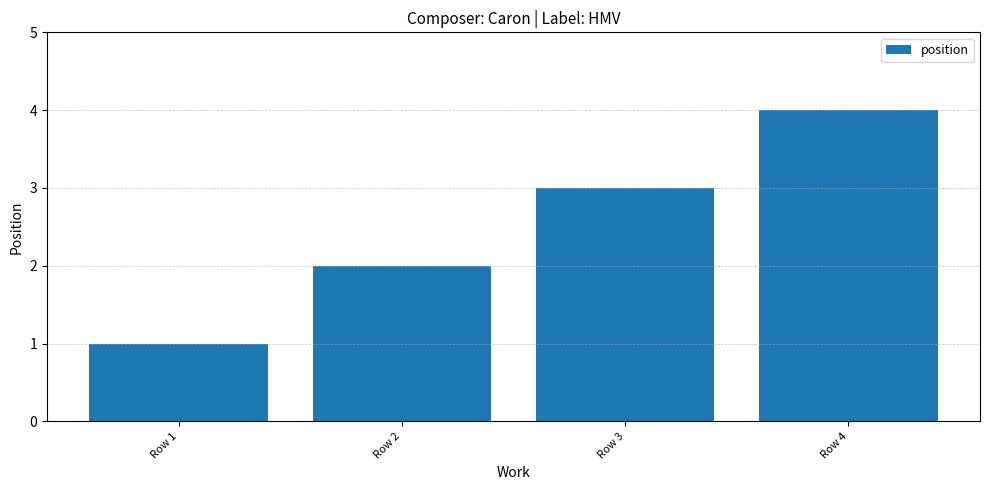

What is the sum of all values?

10